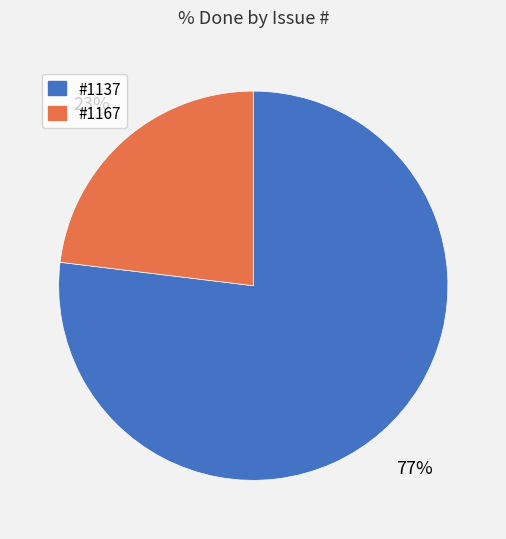

Which category has the biggest portion of the pie?

#1137